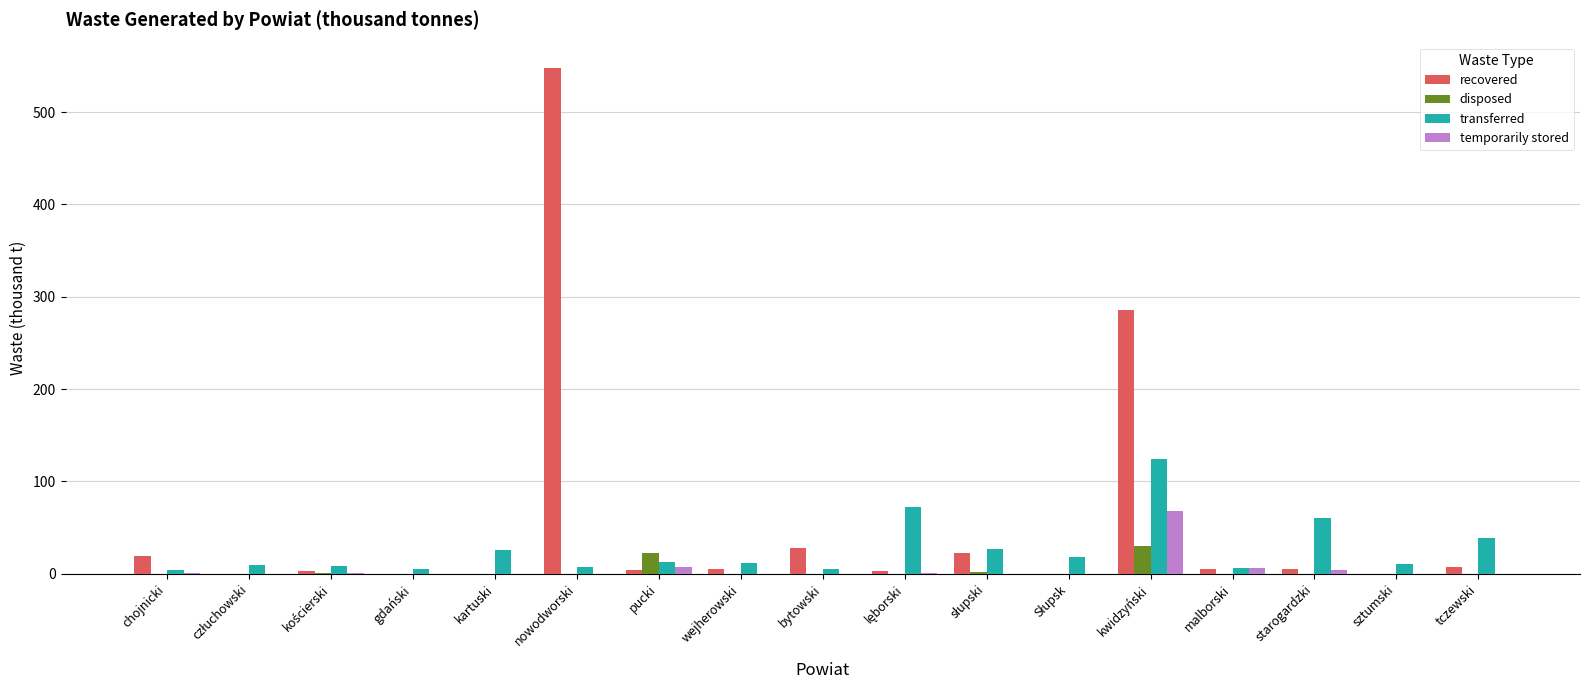

What value does the recovered series have at kwidzyński?

285.1